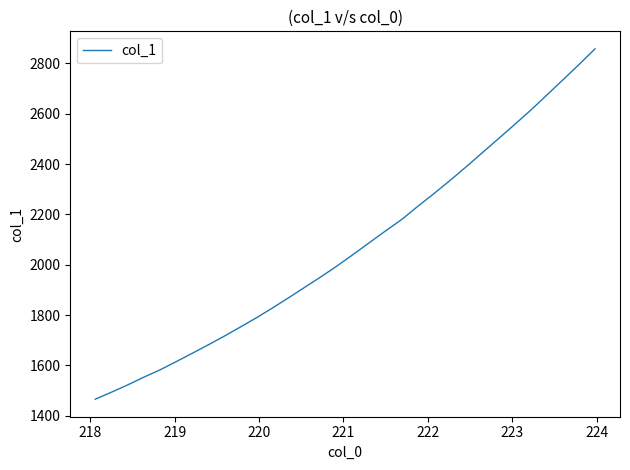

What is the smallest value displayed?

1465.6